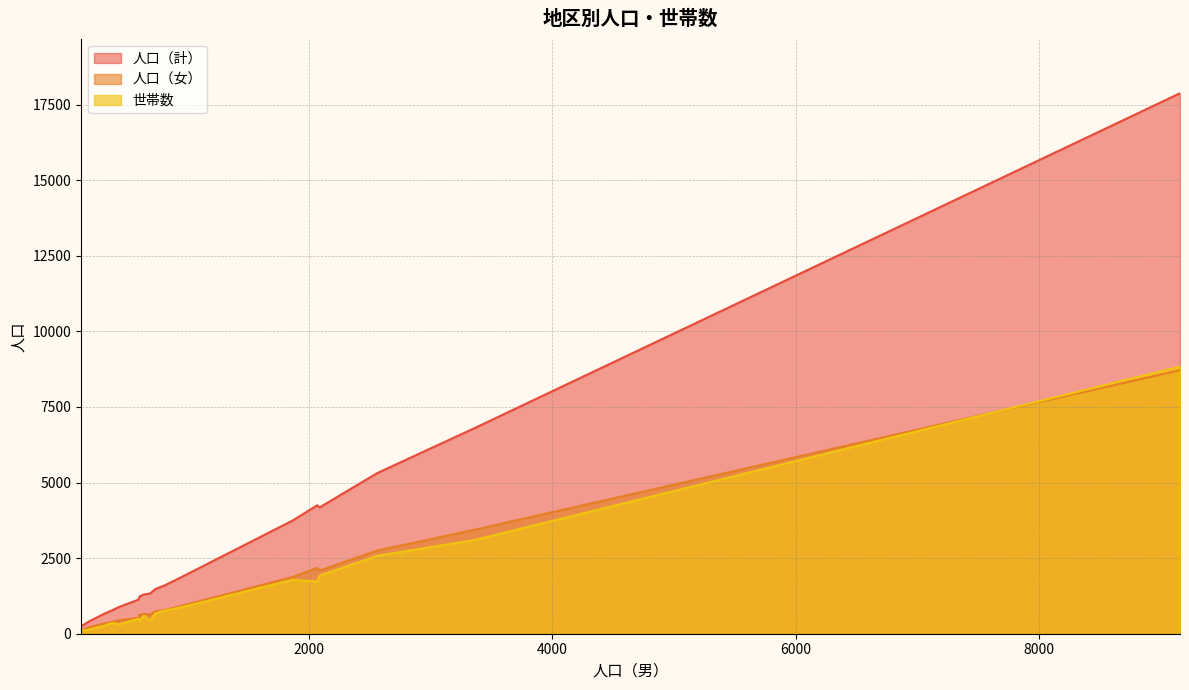

How many lines are shown in the chart?

3